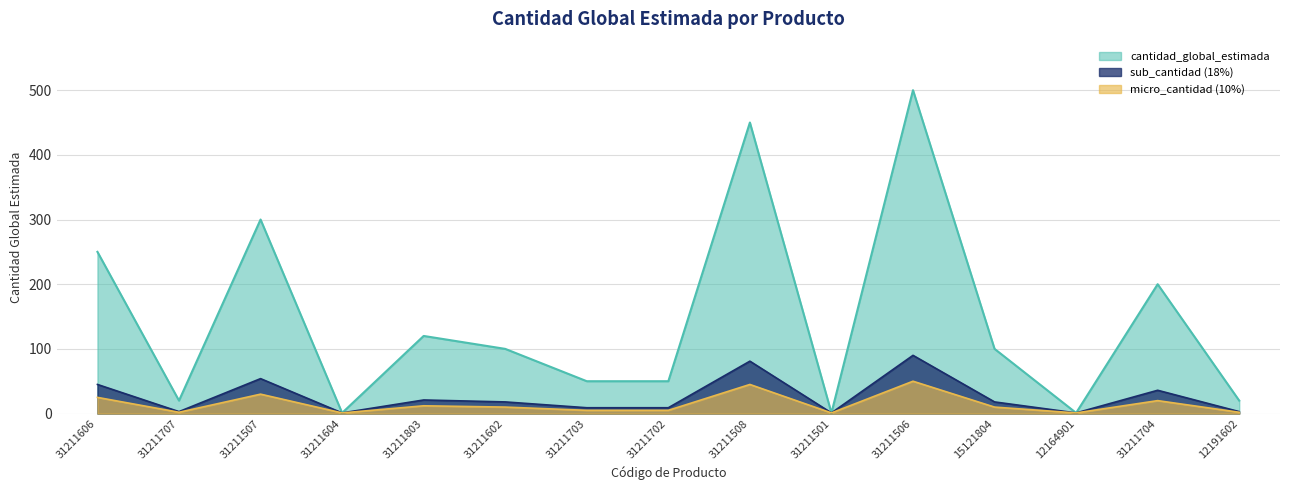

What is the maximum value shown in the chart?

500